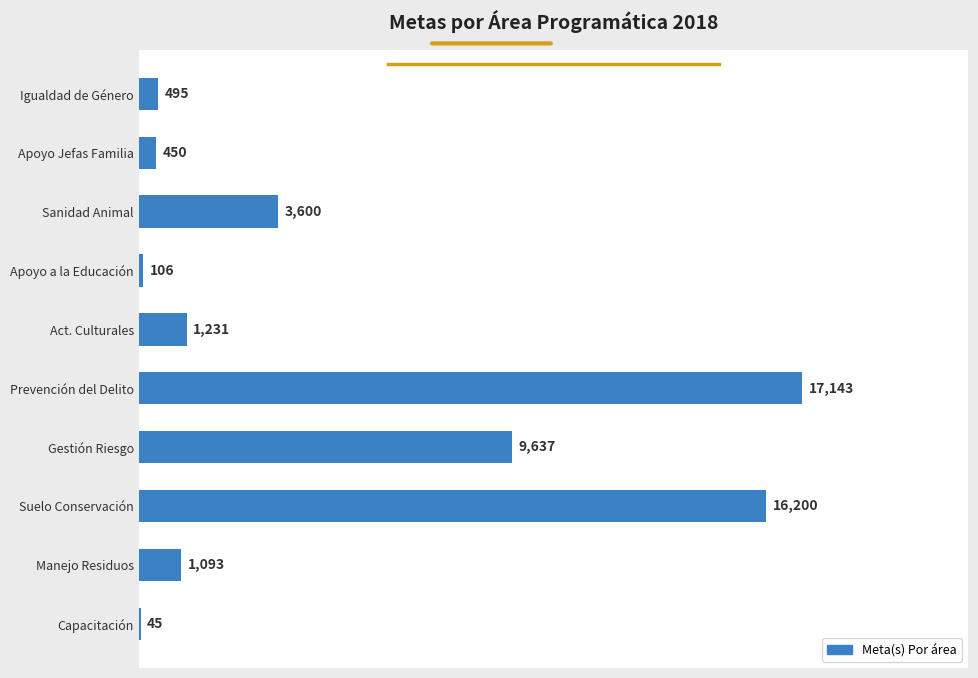

The chart shows a value of 17143 at Prevención del Delito. True or false?

True